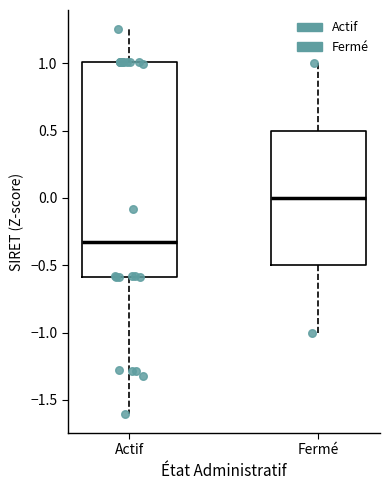

Reading left to right, transcribe this box plot: for each box, give where its median line is, the range the box spans, and where its two whiskers end, as read against the y-axis. The values are not printed on the chart, so give them approximately, as read against the axis.

Actif: median -0.35, box -0.60 to 1.00, whiskers -1.60 to 1.25
Fermé: median 0.00, box -0.50 to 0.50, whiskers -1.00 to 1.00